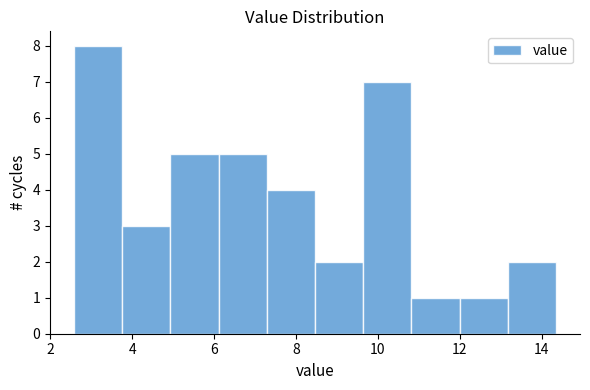

Which range on the x-axis has the tallest bar?

2.6 to 3.8